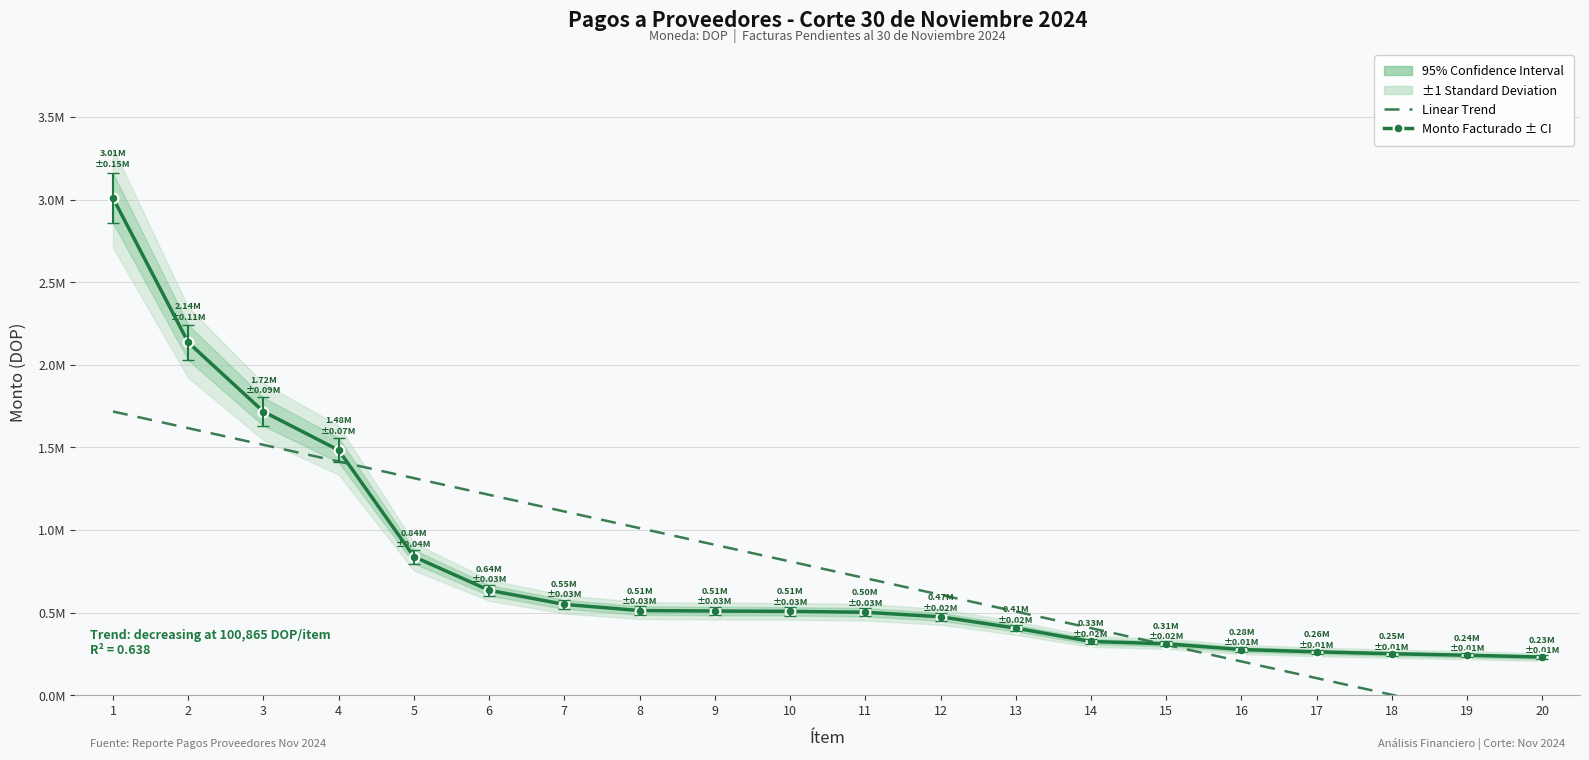

Where is Linear Trend nearest to the value 759372?

11